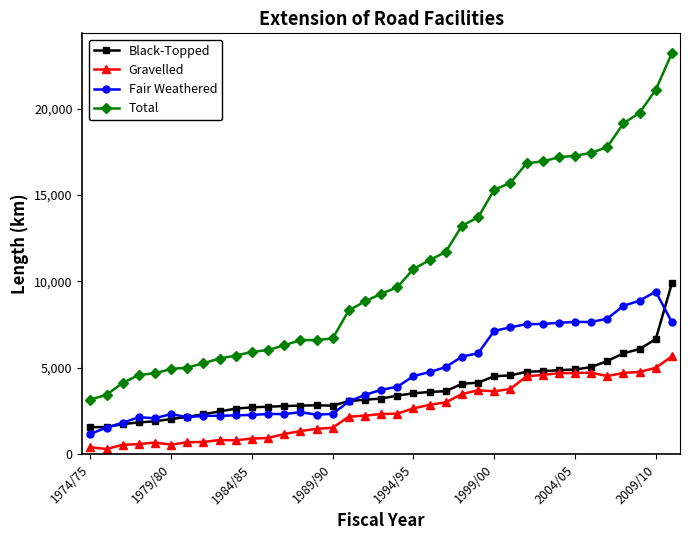

True or false: Gravelled and Total intersect in this chart.

False